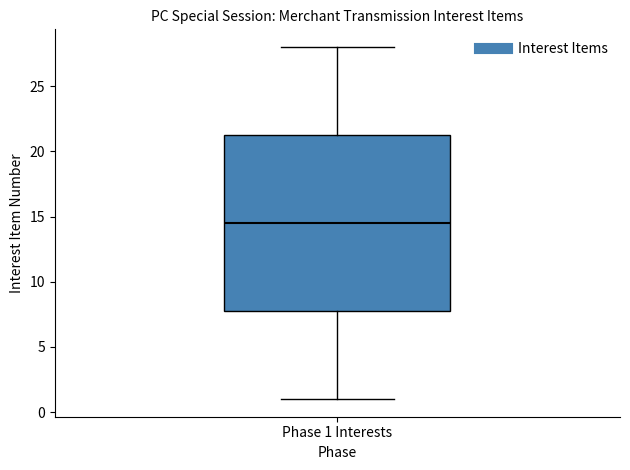

Read this box plot against the y-axis: the position of the median line, the range covered by the box, and the ends of both whiskers. The values are not printed on the chart, so give them approximately, as read against the axis.

median 14.5, box 8.0 to 21.5, whiskers 1.0 to 28.0